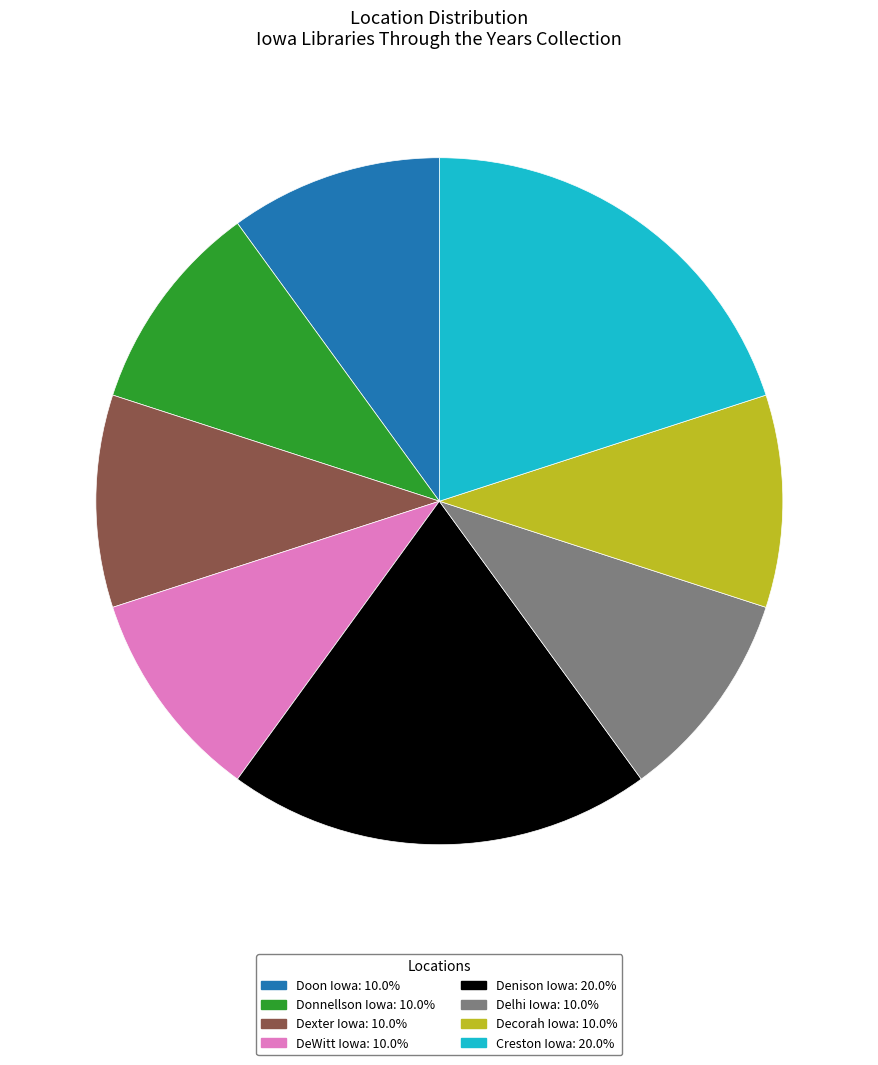

Which has a higher value, Donnellson Iowa or Denison Iowa?

Denison Iowa